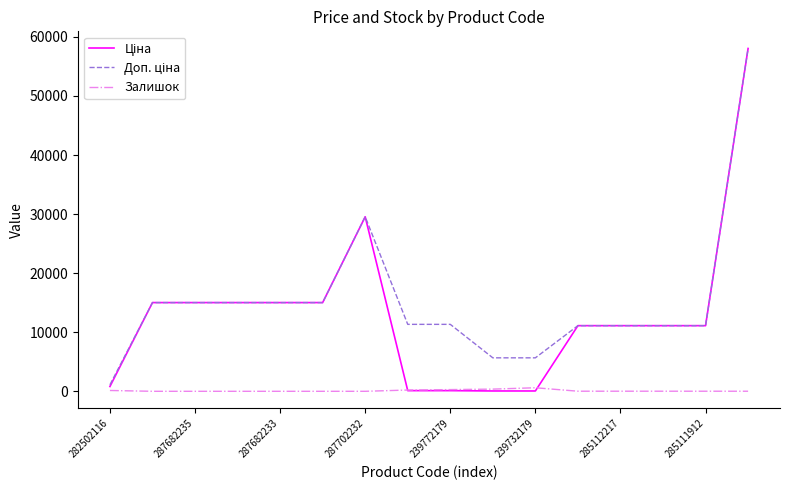

What is the greatest value displayed?

58037.0